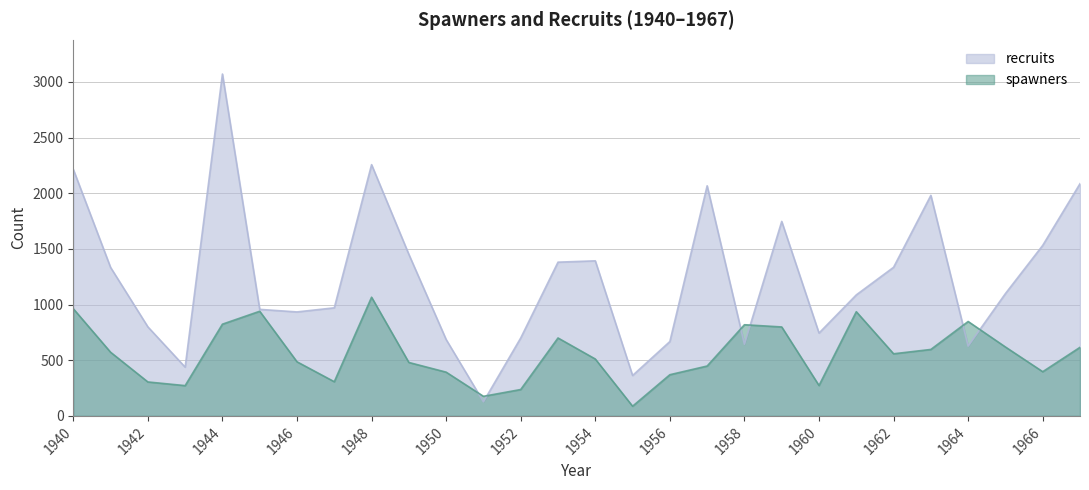

Reading left to right, what are all the values shown in this chart?

spawners: 1940=963	1941=572	1942=305	1943=272	1944=824	1945=940	1946=486	1947=307	1948=1066	1949=480	1950=393	1951=176	1952=237	1953=700	1954=511	1955=87	1956=370	1957=448	1958=819	1959=799	1960=273	1961=936	1962=558	1963=597	1964=848	1965=619	1966=397	1967=616
recruits: 1940=2215	1941=1334	1942=800	1943=438	1944=3071	1945=957	1946=934	1947=971	1948=2257	1949=1451	1950=686	1951=127	1952=700	1953=1381	1954=1393	1955=363	1956=668	1957=2067	1958=644	1959=1747	1960=744	1961=1087	1962=1335	1963=1981	1964=627	1965=1099	1966=1532	1967=2086